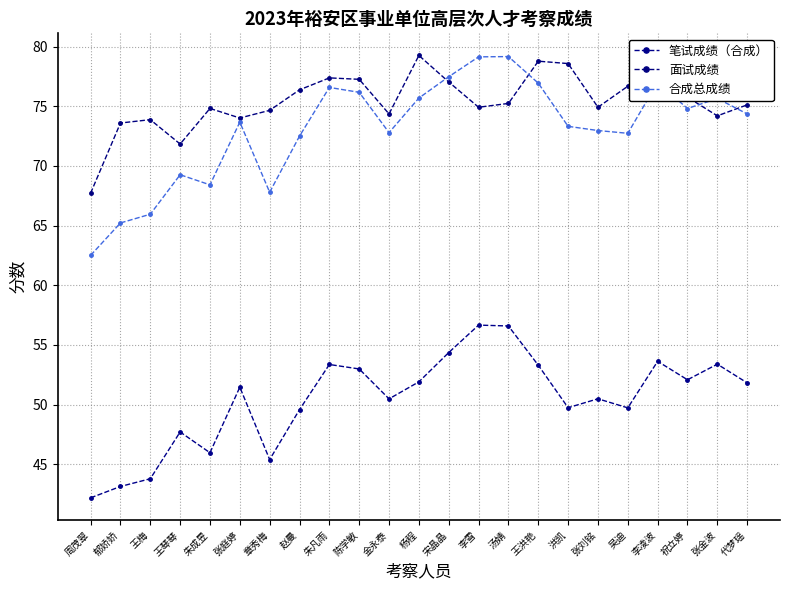

What is the greatest value displayed?

79.3